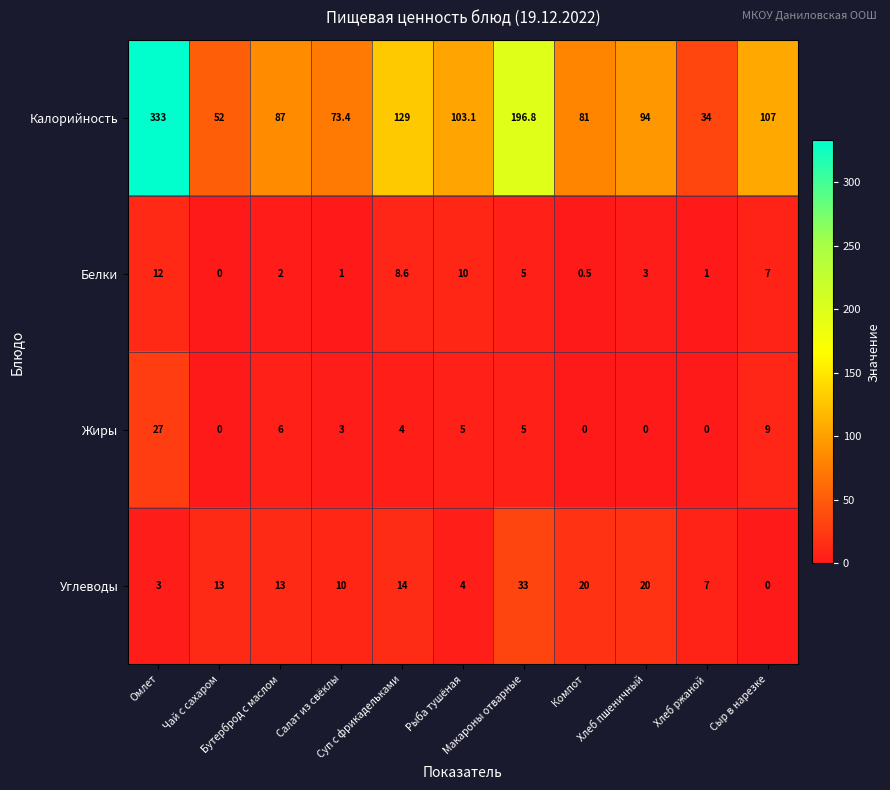

What is the difference between the second highest and second lowest values in the Калорийность series?

144.8